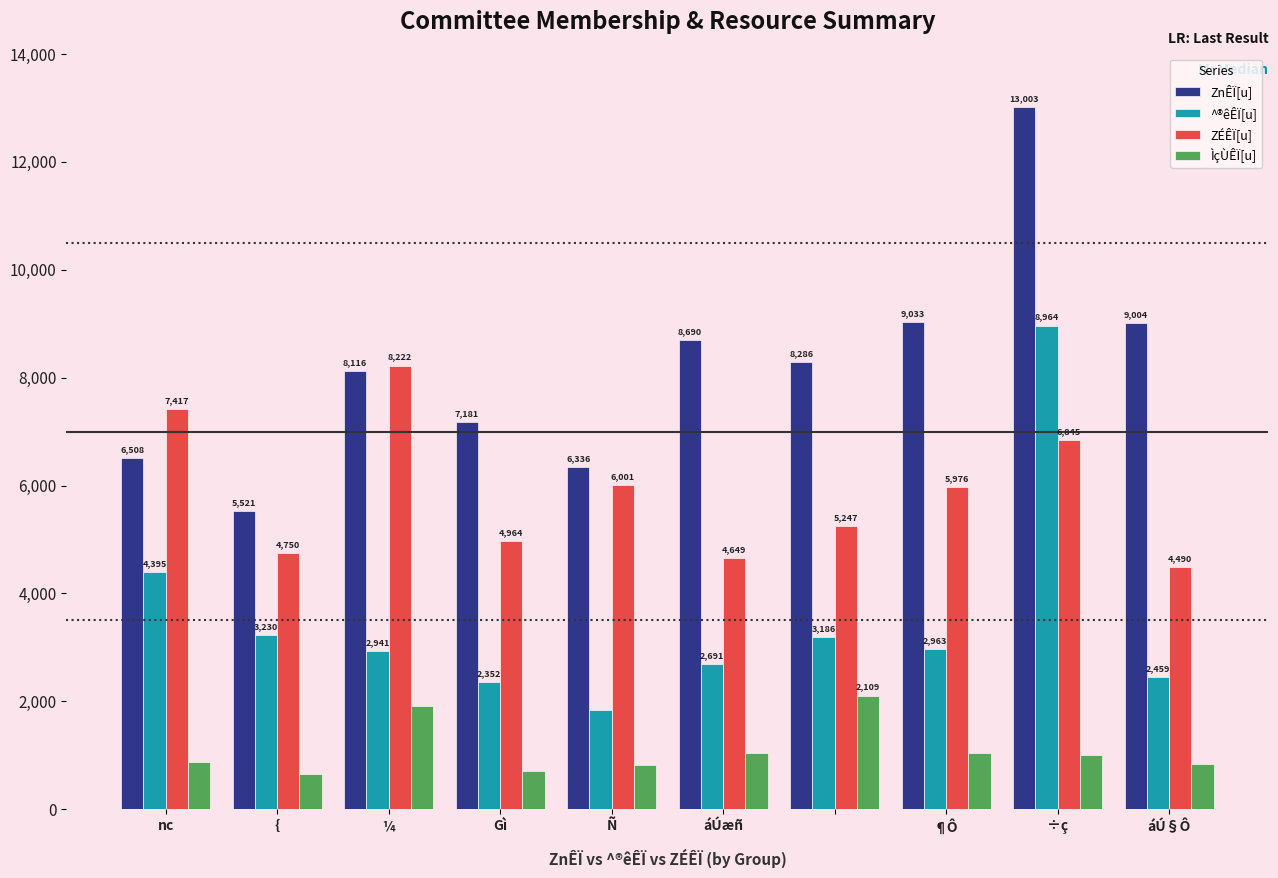

At how many categories does at least one series exceed 11192?

1